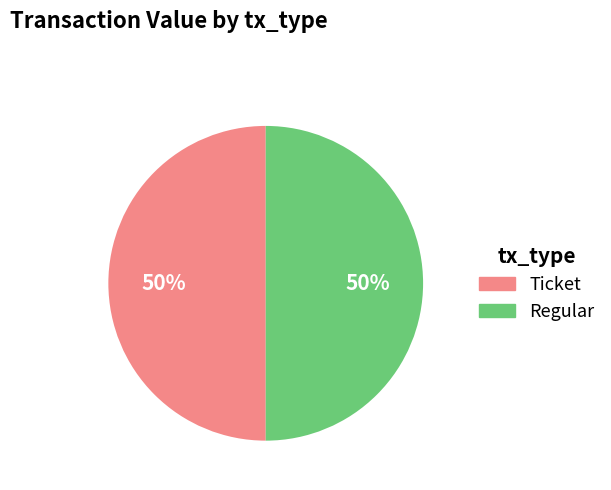

What is the ratio of the value at Regular to the value at Ticket?

1.0